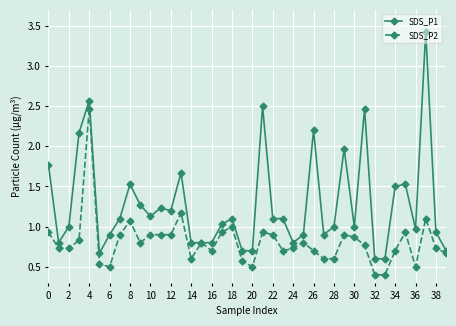

What is the maximum value shown in the chart?

3.4